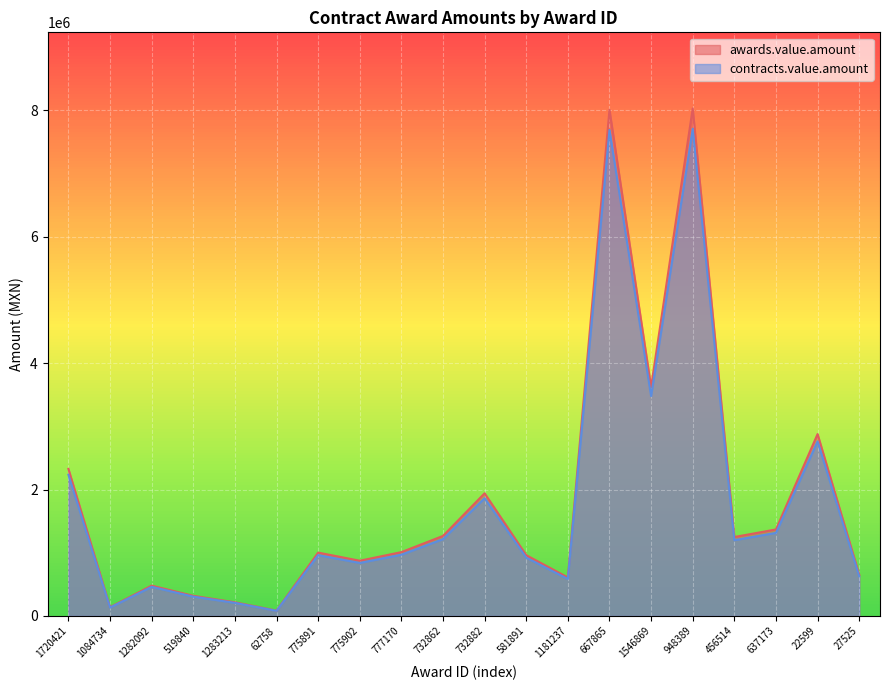

Between 777170 and 948389, which series saw the biggest shift?

awards.value.amount